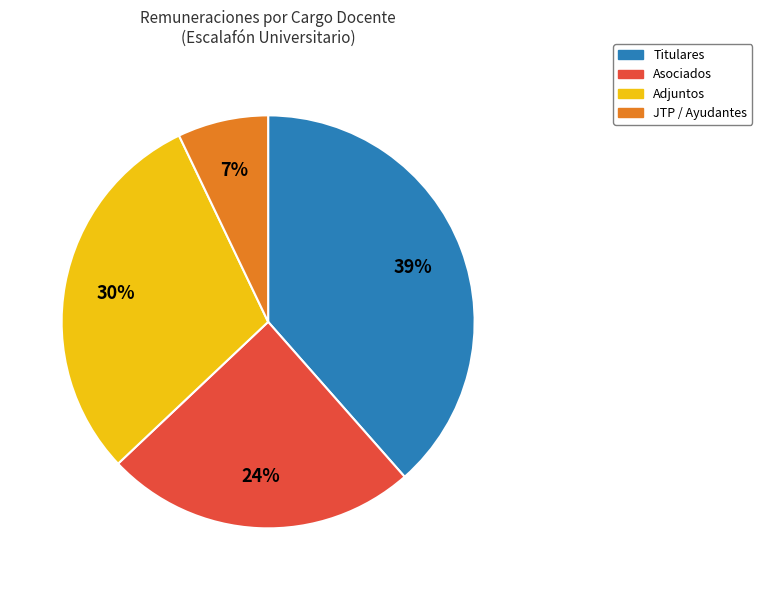

To the nearest percent, what is the average slice percentage?

25%